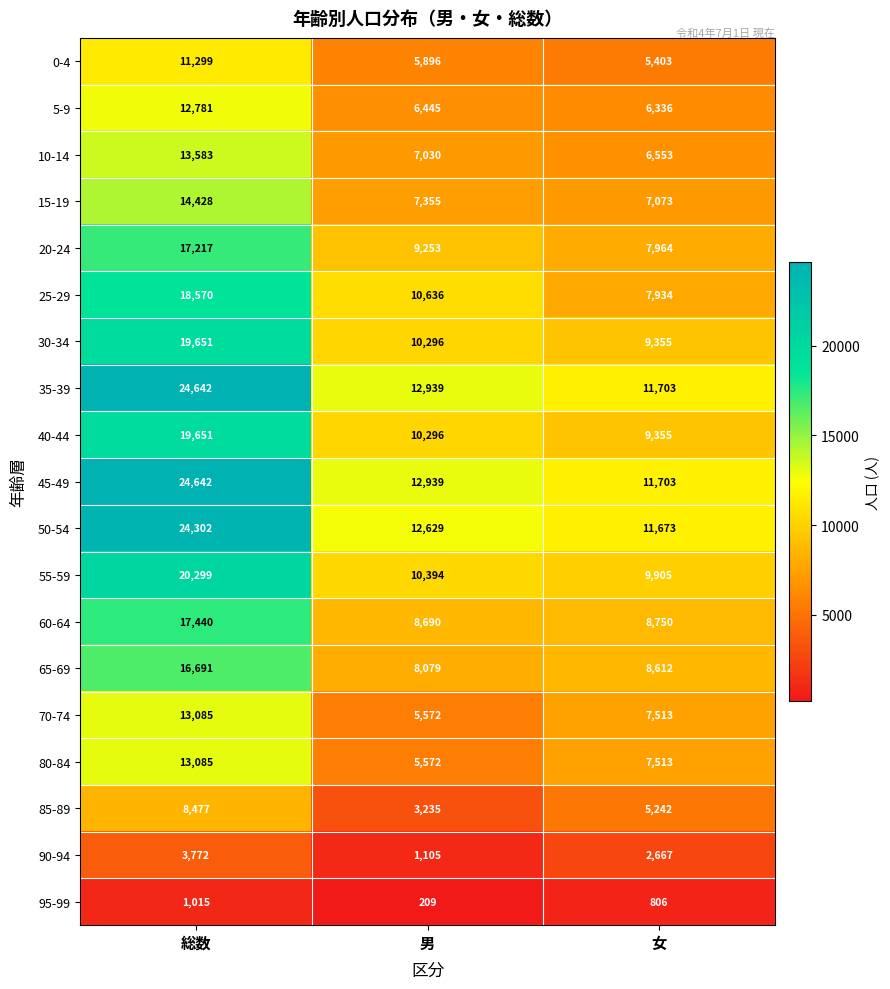

What is the spread (max minus min) of values at 総数?

23627